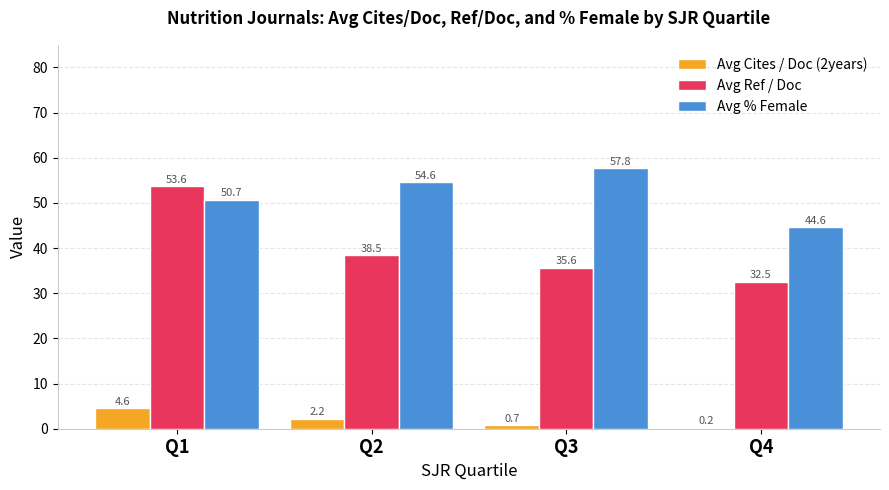

How many values in the Avg % Female series exceed 54?

2